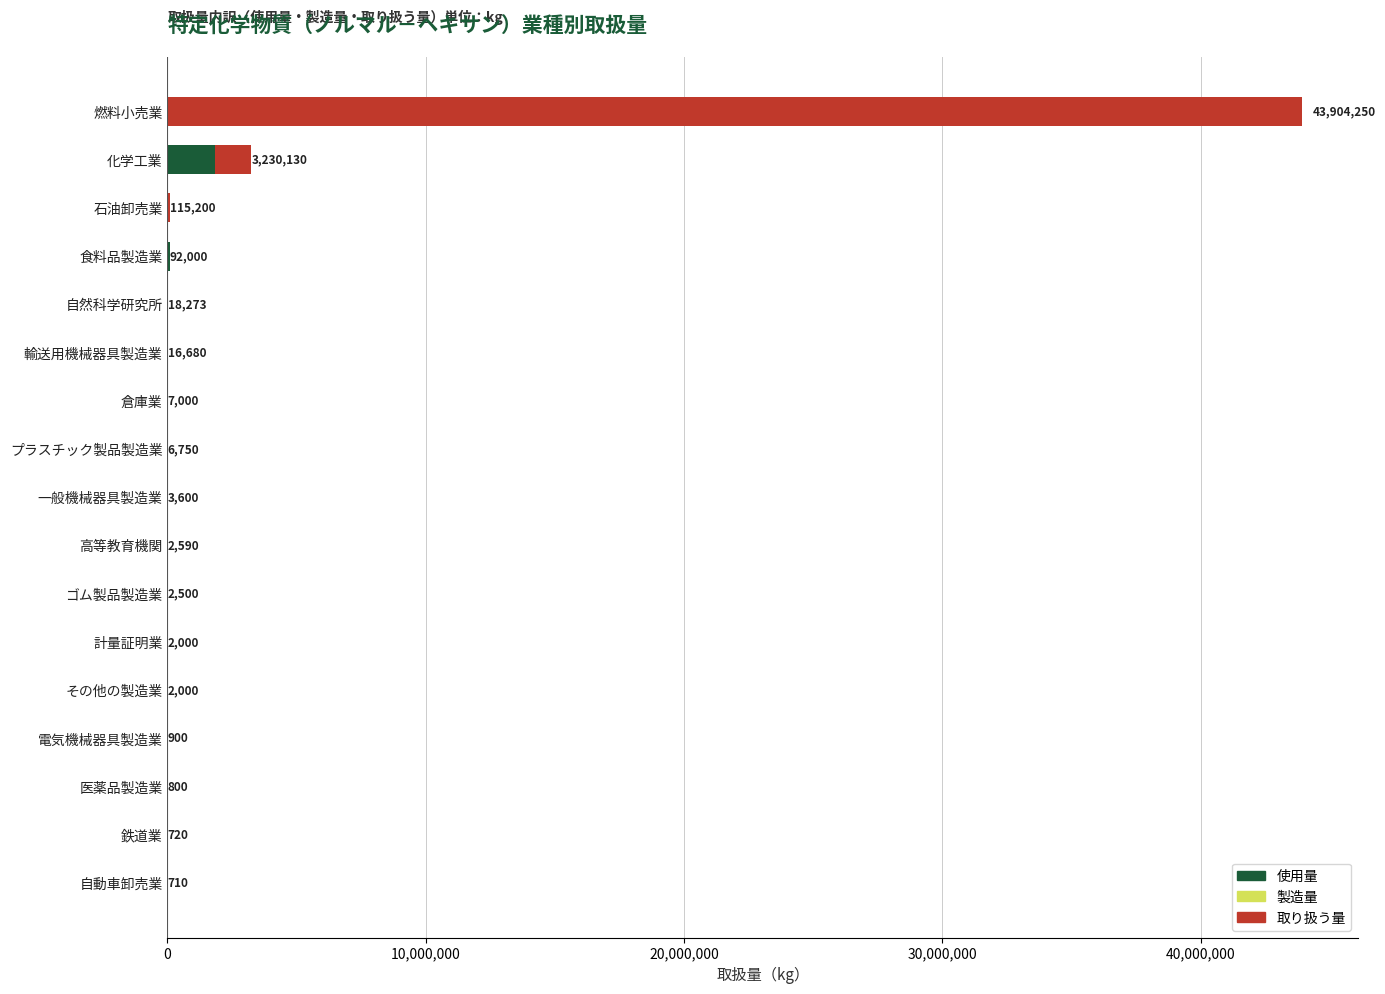

True or false: 使用量 has a value of 0 at 石油卸売業.

True